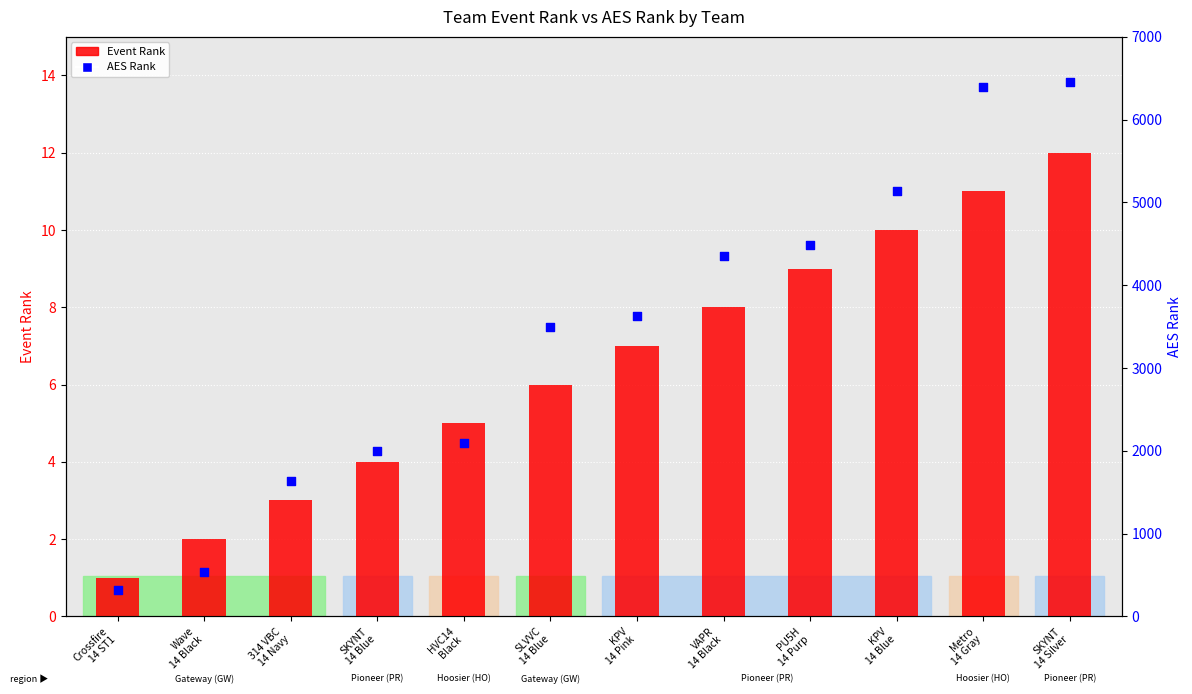

Which series has the largest total across all categories?

AES Rank